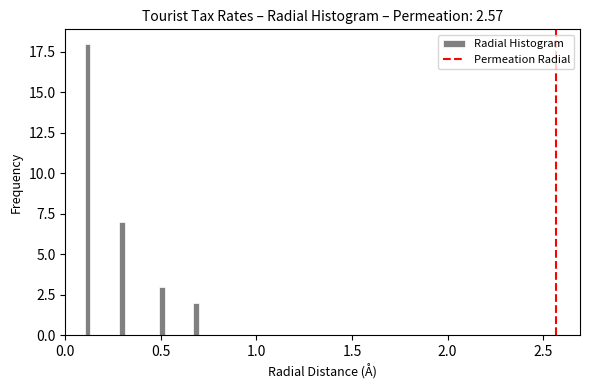

Around what value on the x-axis is the tallest bar? Give the approximate position of its centre, as read against the axis.

0.10